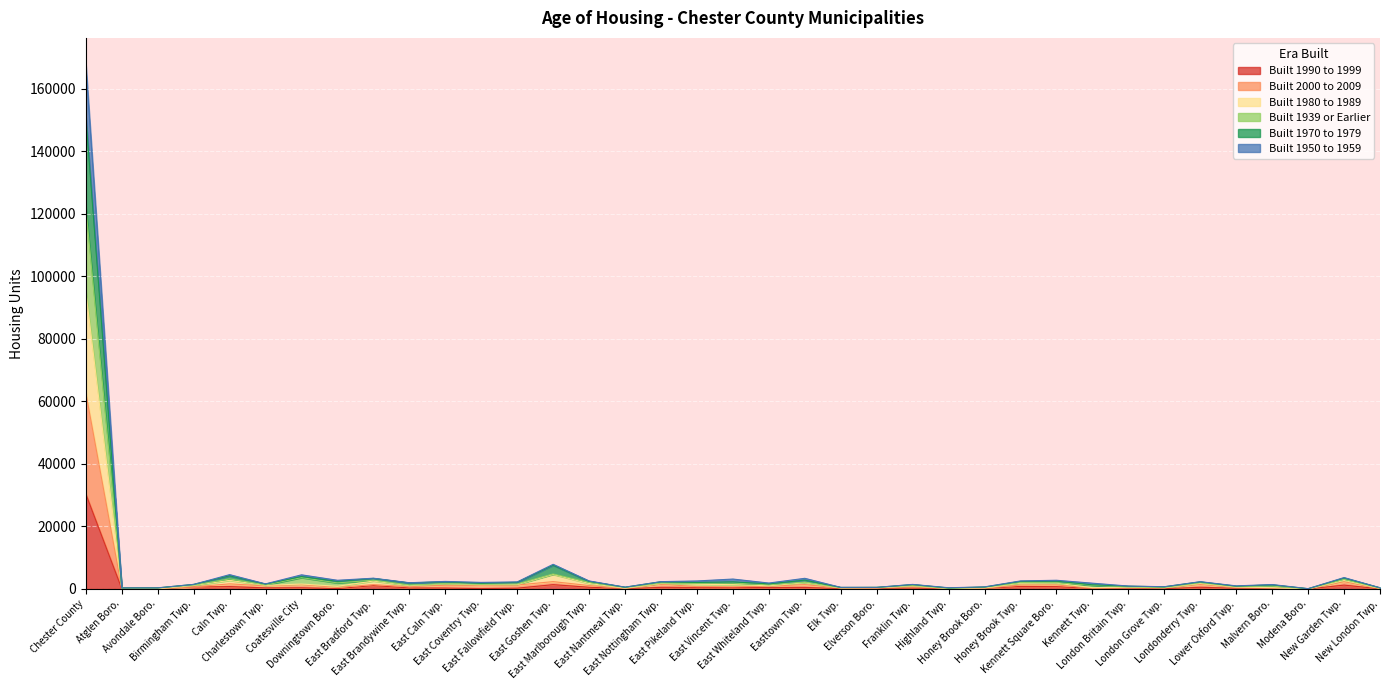

How many data points in Built 2000 to 2009 are less than 728?

18